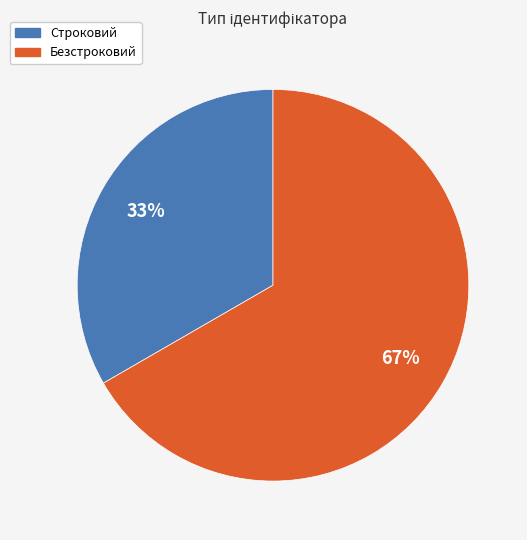

Combined, do Безстроковий and Строковий account for over 50%?

Yes